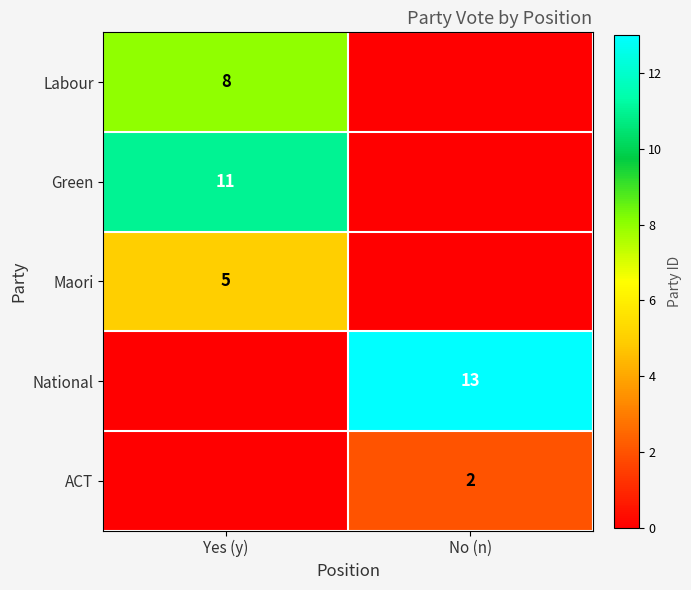

Is it true that ACT equals 1 at No (n)?

False